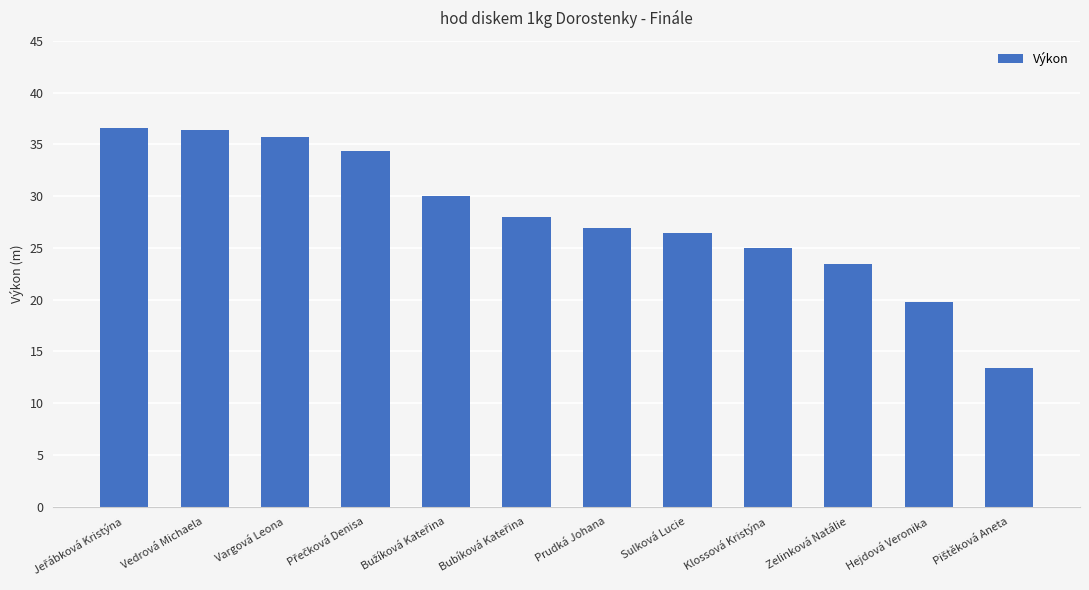

What is the difference between the second highest and minimum values?

23.0